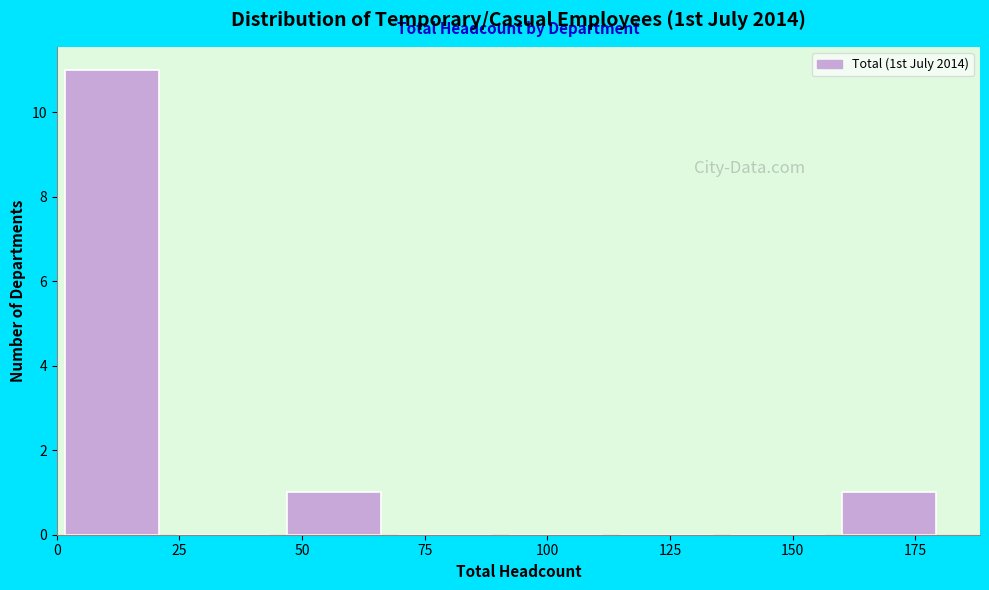

How tall is the bar that spans 45 to 70 on the x-axis? Neither the bar edges nor the heights are printed on the chart, so give them approximately, as read against the axes.

1